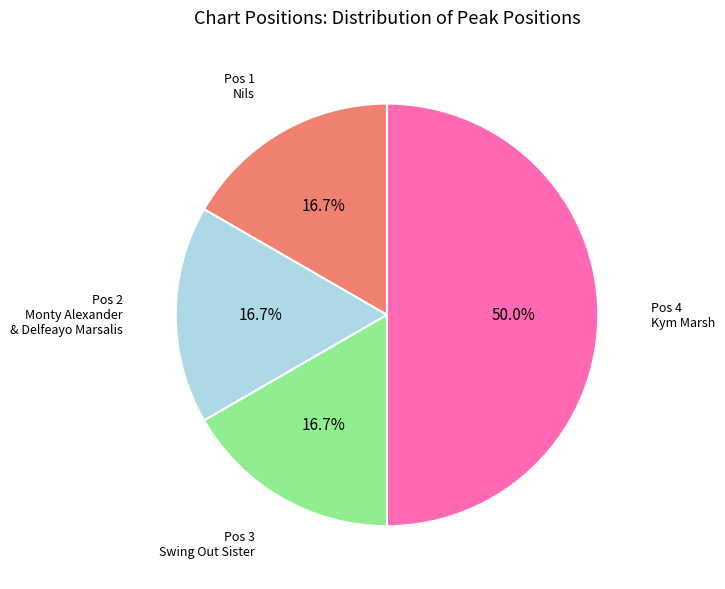

How many segments does this pie chart have?

4